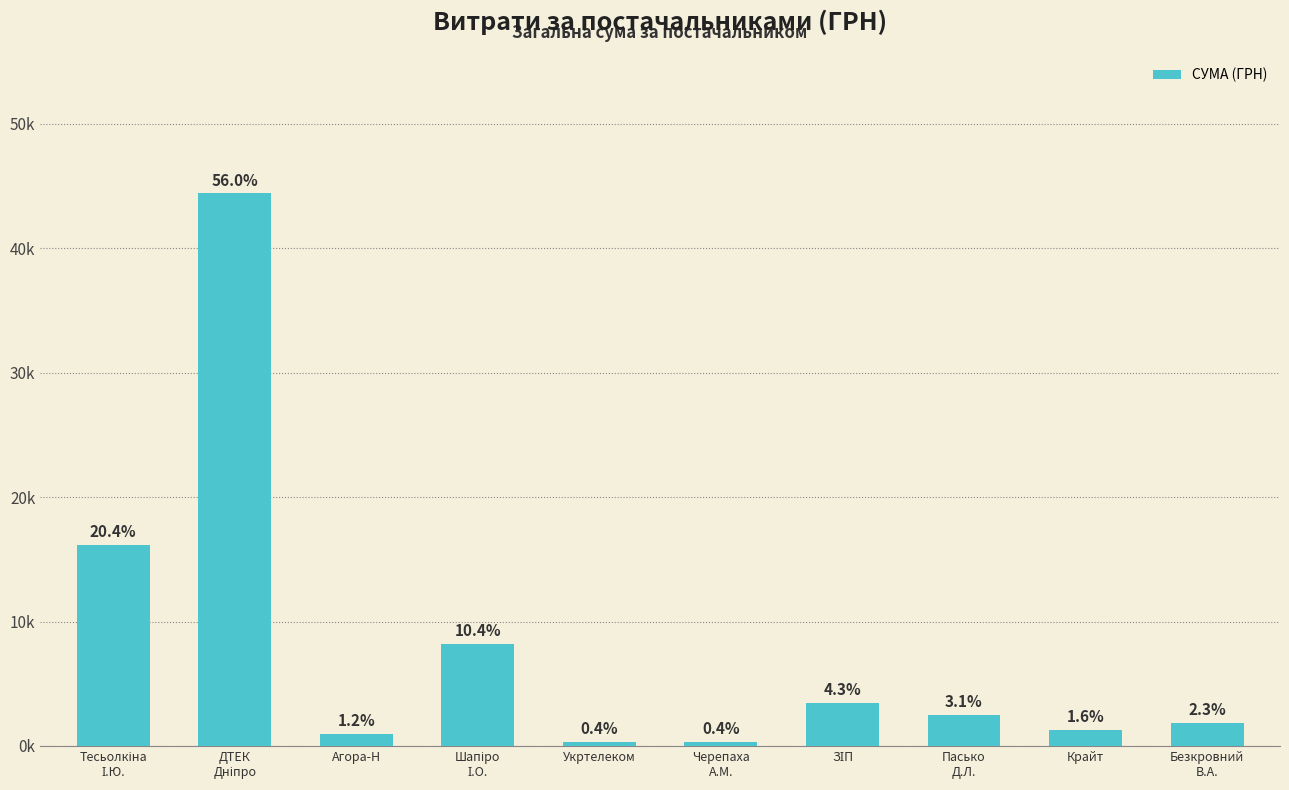

Rank the categories by value from lowest to highest.

Укртелеком, Черепаха
А.М., Агора-Н, Крайт, Безкровний
В.А., Пасько
Д.Л., ЗІП, Шапіро
І.О., Тесьолкіна
І.Ю., ДТЕК
Дніпро